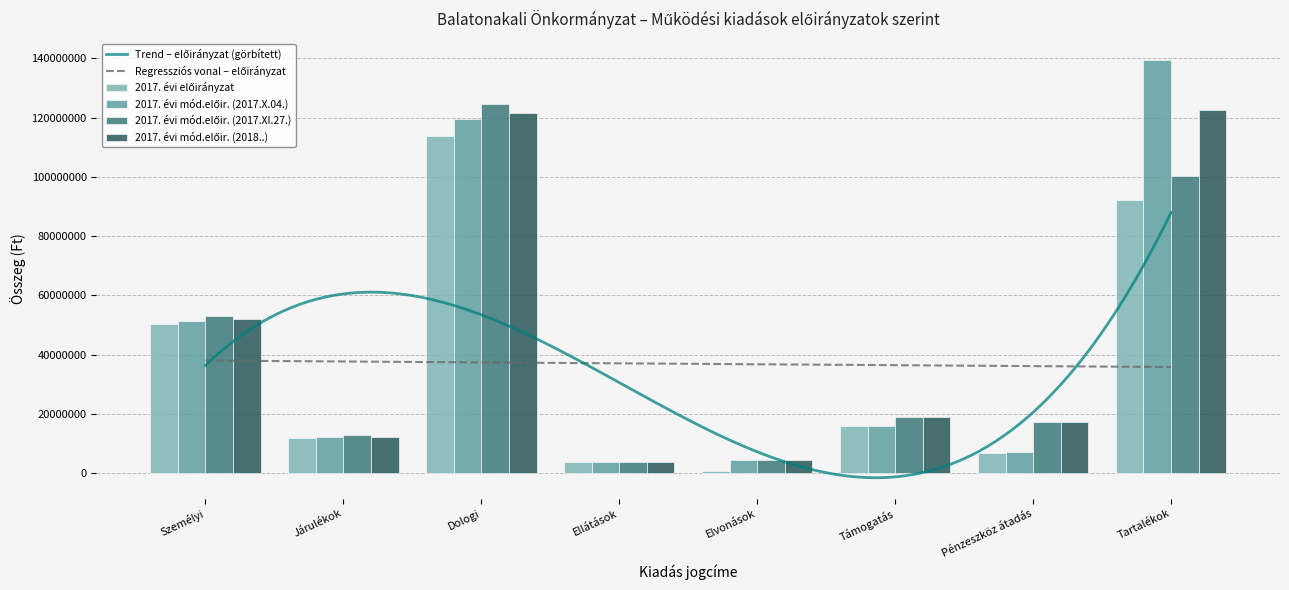

Reading right to left, what are all the values shown in this chart?

2017. évi előirányzat: 92341818	6975000	15804432	880000	3700000	113724009	11907363	50203332
2017. évi mód.előir. (2017.X.04.): 139498598	7175000	15804432	4548774	3700000	119519233	12078311	51287987
2017. évi mód.előir. (2017.XI.27.): 100164990	17182500	19129000	4548774	3700000	124660645	12788227	52976307
2017. évi mód.előir. (2018..): 122582442	17222500	19129000	4548774	3700000	121669148	12174050	51965064